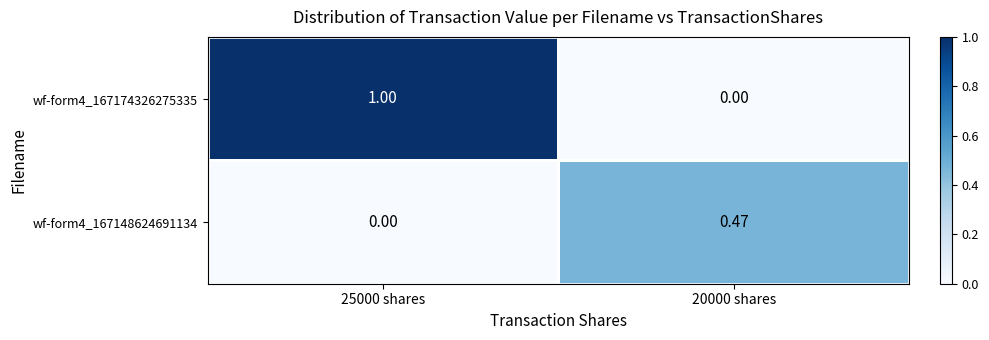

Which series has the largest total across all categories?

wf-form4_167174326275335